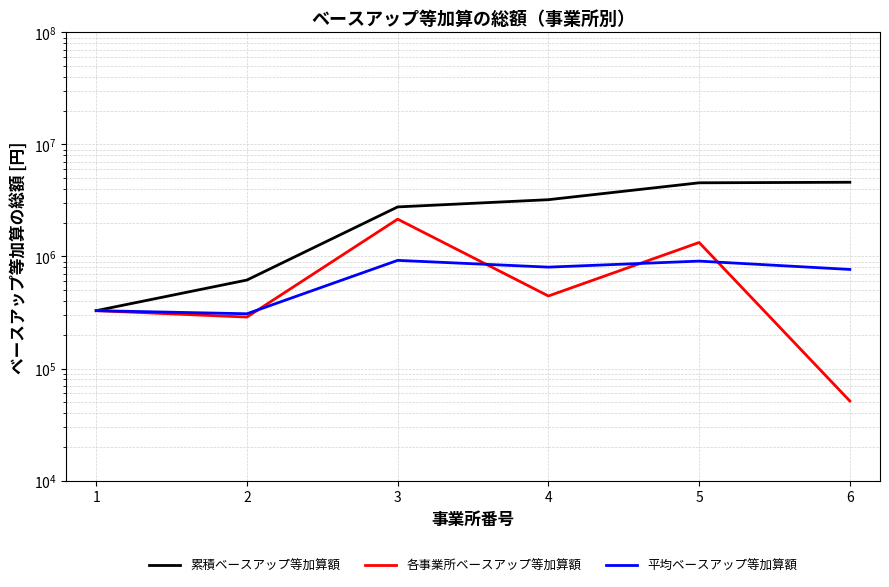

What is the value of the 各事業所ベースアップ等加算額 point at the 1st from the left?

328320.0